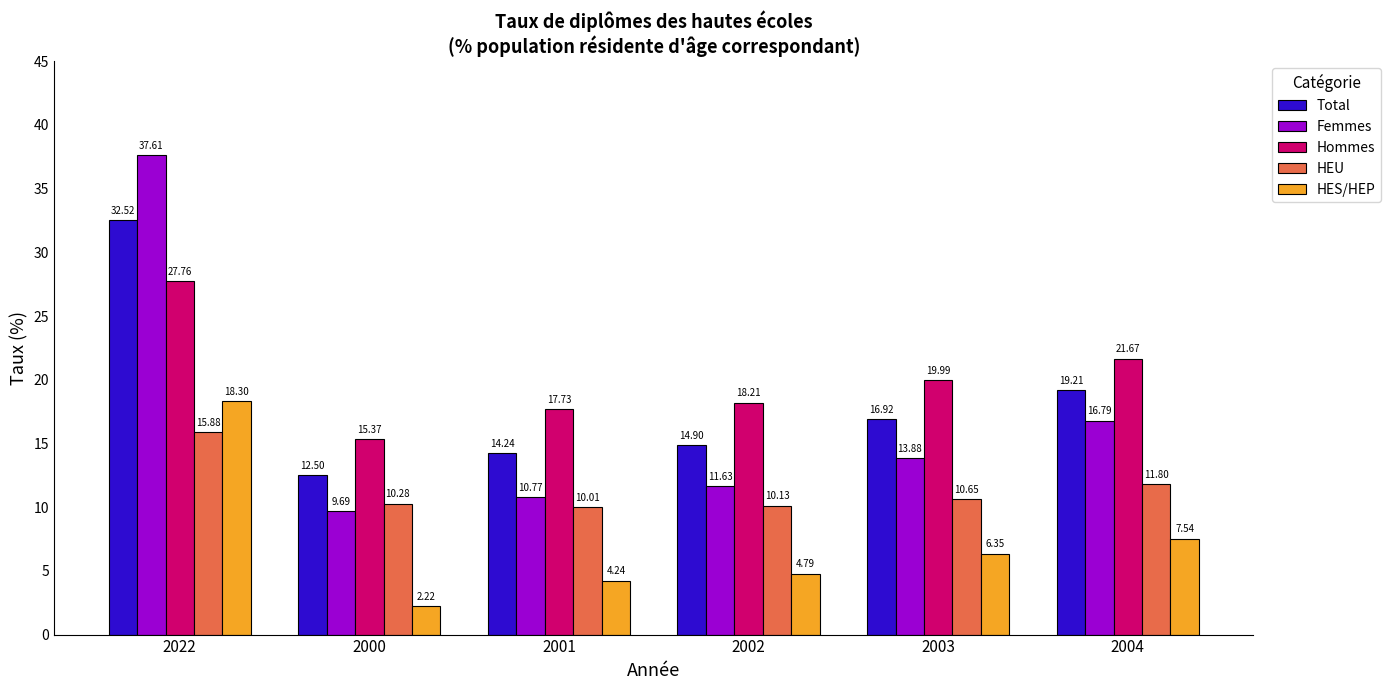

What is the sum of the HES/HEP values at 2004 and 2002?

12.3